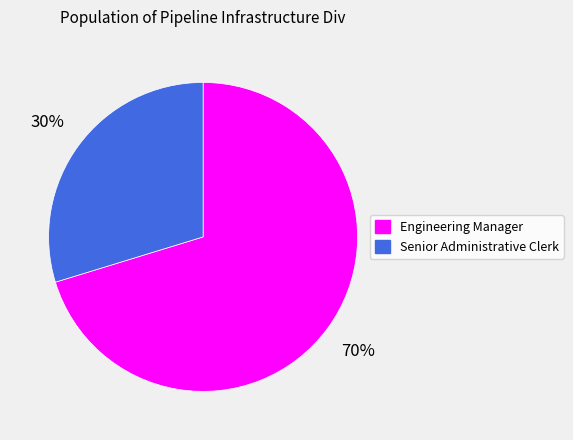

True or false: Engineering Manager accounts for 65% of the total.

False